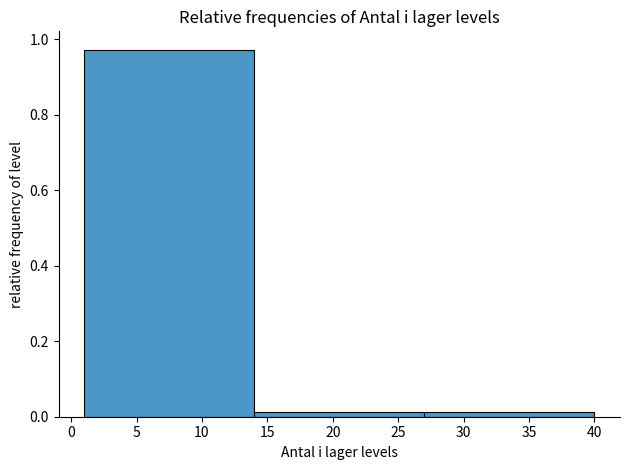

Reading left to right, list every bar in this chart as the range it spans on the x-axis followed by its height. The values are not printed on the chart, so give them approximately, as read against the axis.

1 to 14: 0.98
14 to 27: under 0.02
27 to 40: under 0.02